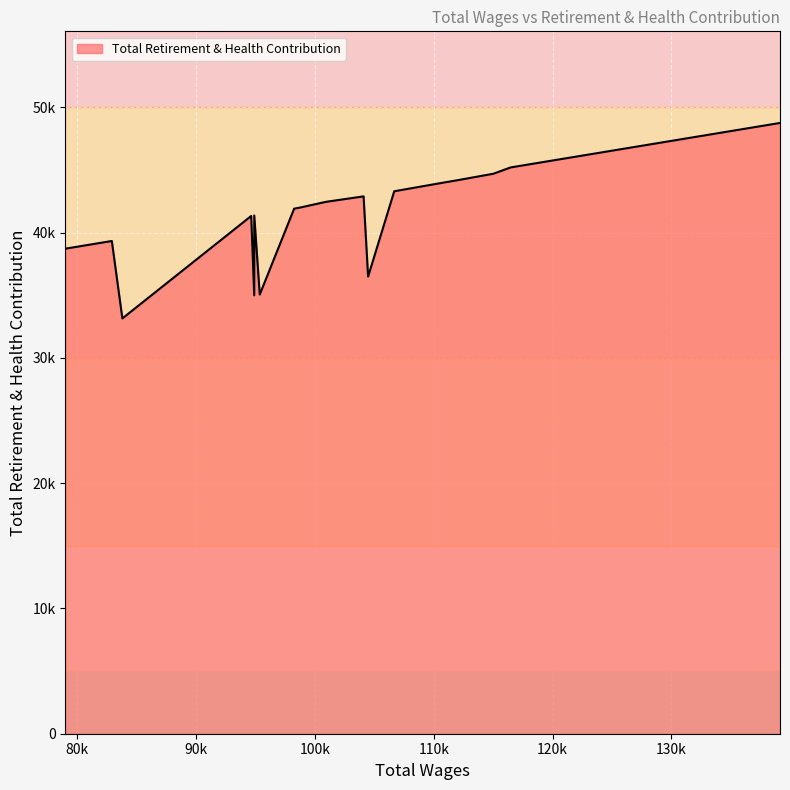

Is this an area chart (filled region under the line)?

Yes